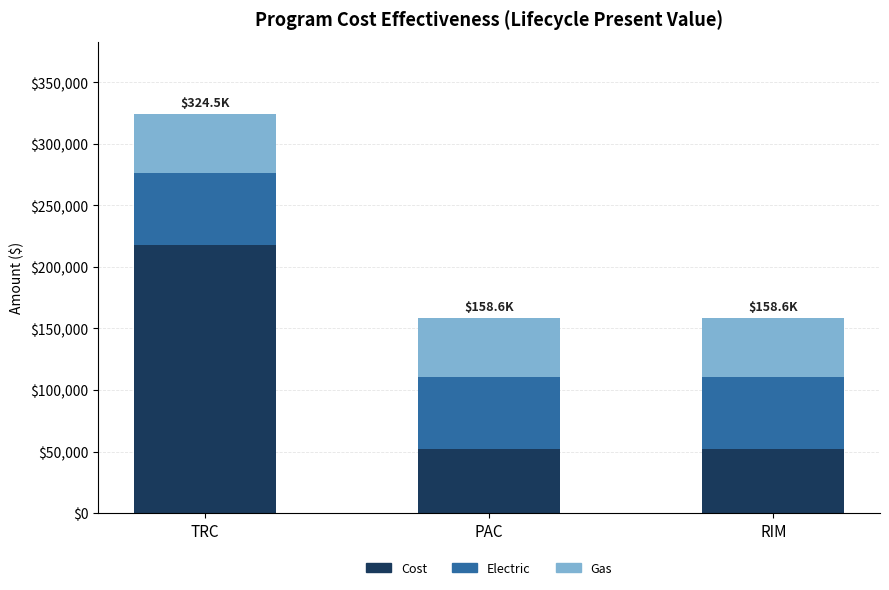

Does the chart contain any negative values?

No